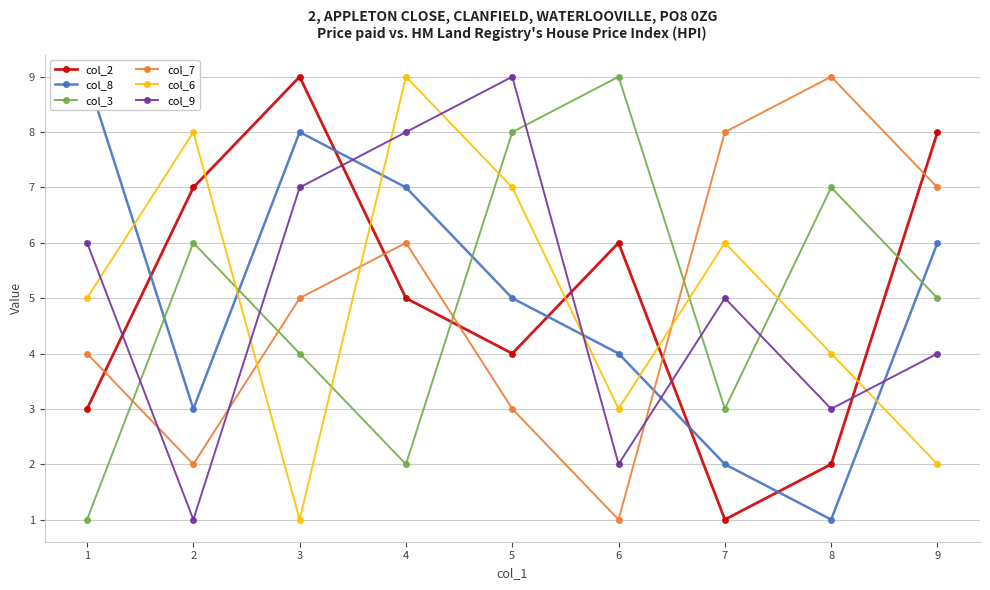

What are all the series names shown in the legend?

col_2, col_8, col_3, col_7, col_6, col_9